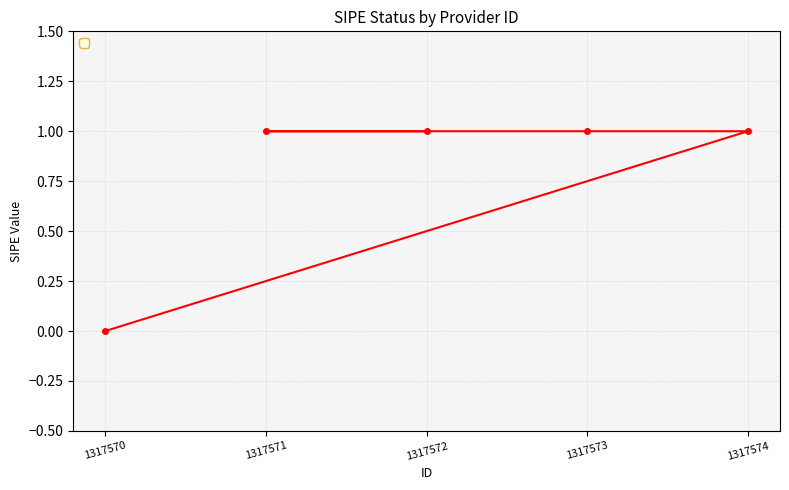

What is the value of the 2nd point from the left?

1